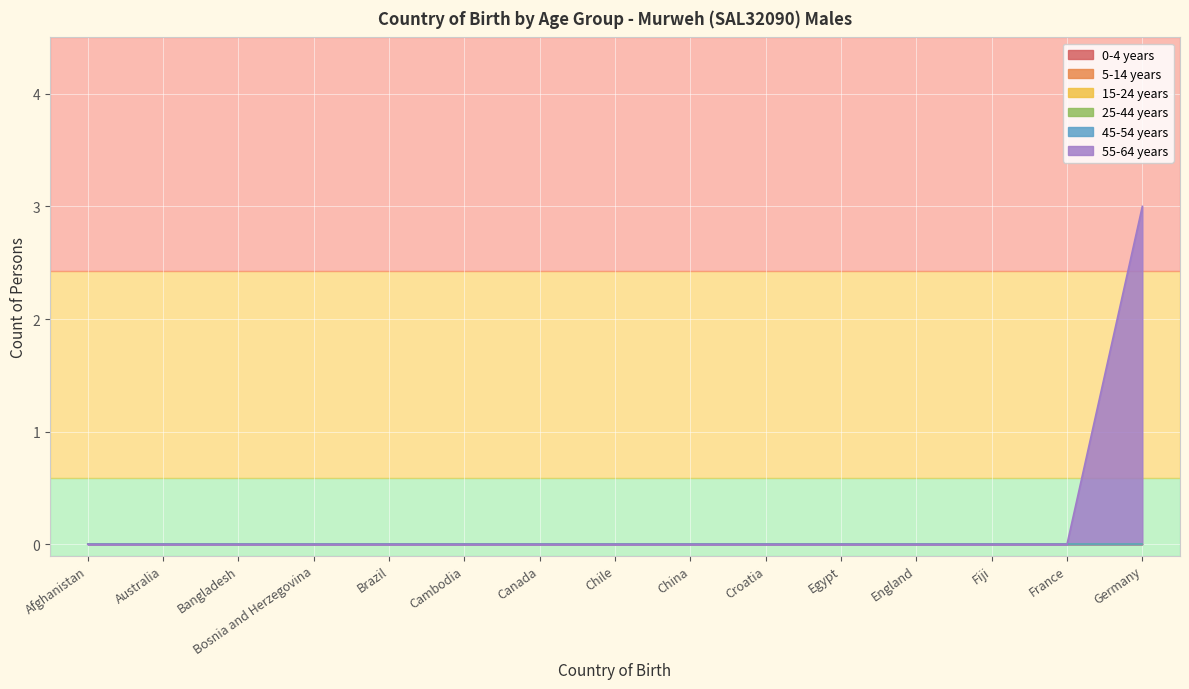

What position from the left is China?

9